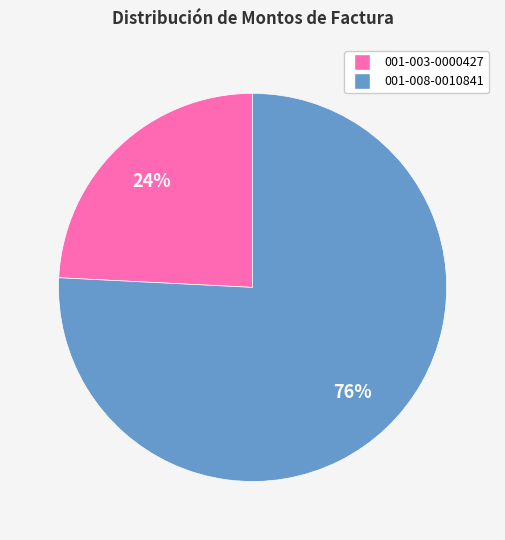

What percentage is the 001-008-0010841 slice, to the nearest percent?

76%